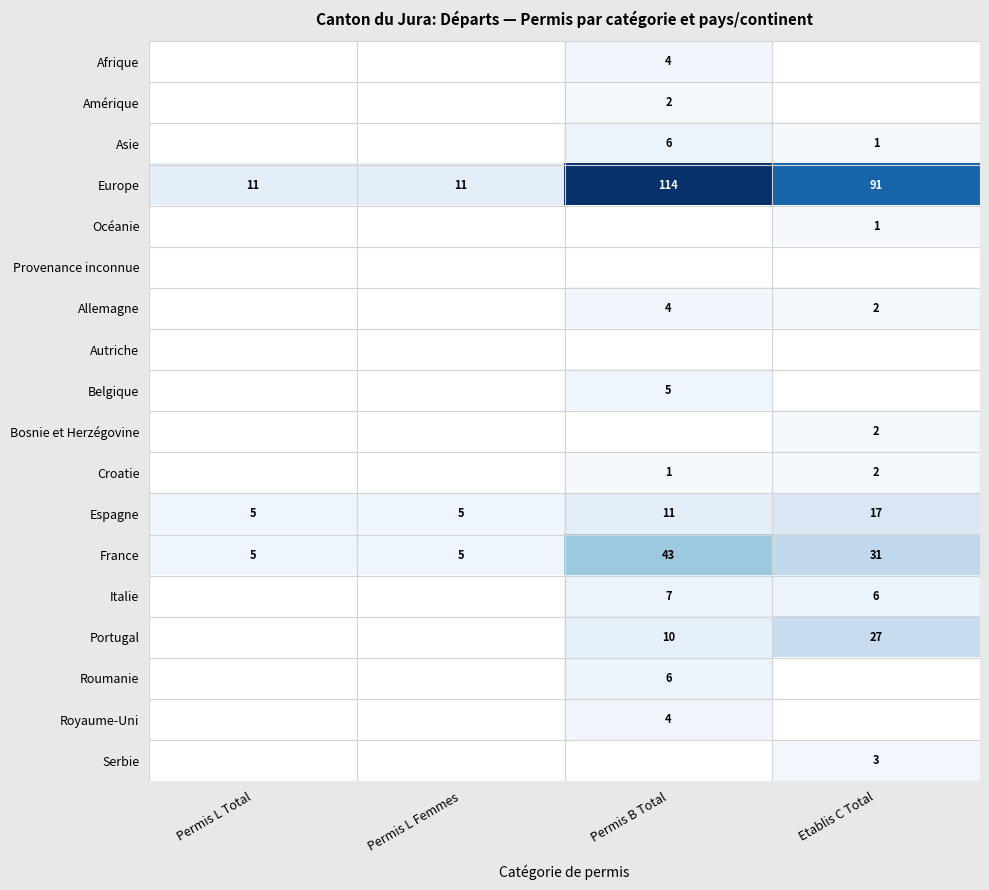

The Bosnie et Herzégovine series shows 3 at Etablis C Total. True or false?

False